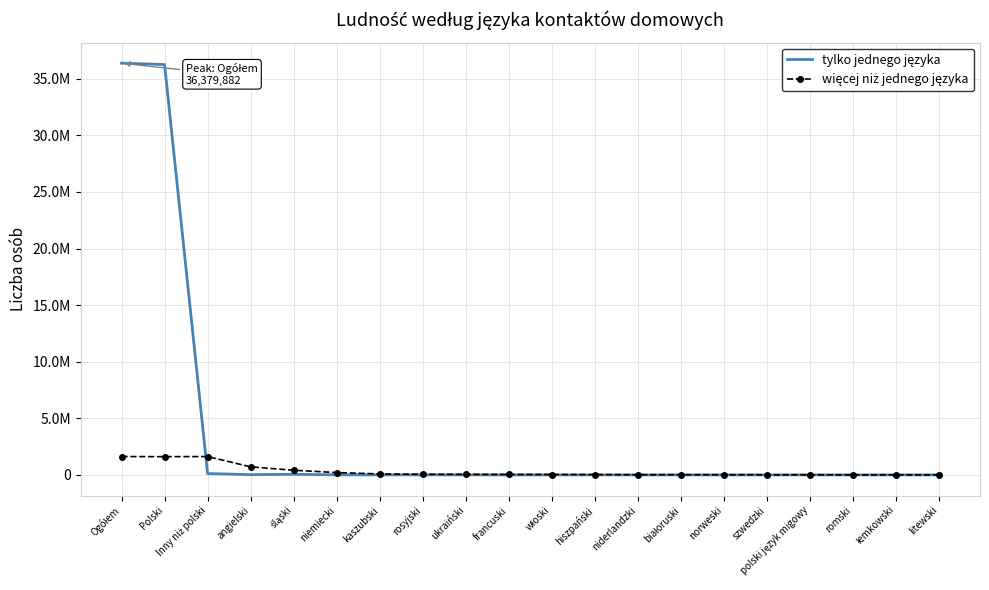

Reading right to left, extract all data points from this chart.

tylko jednego języka: litewski=2799	łemkowski=1229	romski=724	polski język migowy=2079	szwedzki=329	norweski=466	białoruski=1654	niderlandzki=732	hiszpański=1418	włoski=2899	francuski=1930	ukraiński=7992	rosyjski=4820	kaszubski=1777	niemiecki=7878	śląski=54957	angielski=23274	Inny niż polski=123048	Polski=36256834	Ogółem=36379882
więcej niż jednego języka: litewski=2623	łemkowski=4918	romski=6560	polski język migowy=7188	szwedzki=9989	norweski=13691	białoruski=15671	niderlandzki=16901	hiszpański=28062	włoski=35489	francuski=39965	ukraiński=47112	rosyjski=58451	kaszubski=87421	niemiecki=208464	śląski=412188	angielski=714002	Inny niż polski=1623855	Polski=1611784	Ogółem=1623855